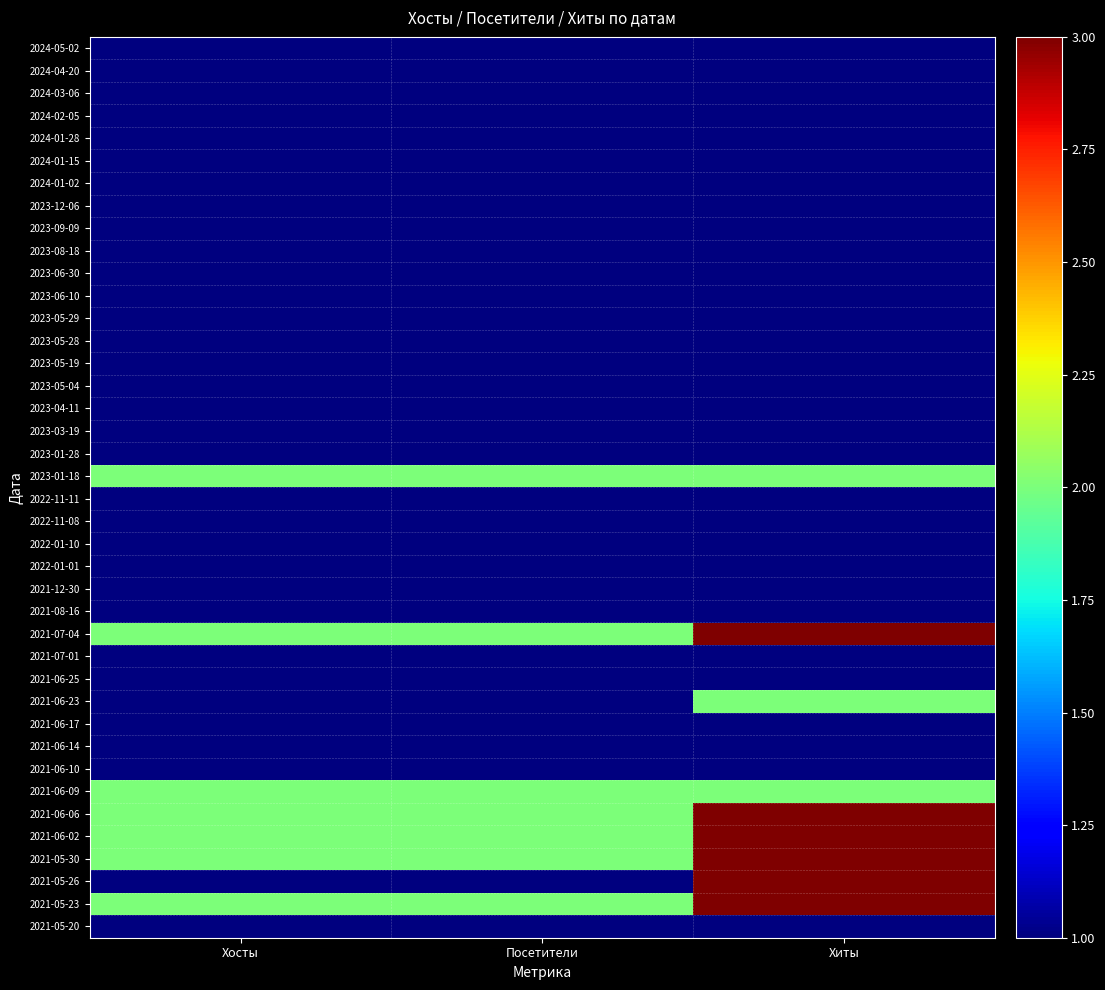

List the series in order of their peak value, lowest first.

2024-05-02, 2024-04-20, 2024-03-06, 2024-02-05, 2024-01-28, 2024-01-15, 2024-01-02, 2023-12-06, 2023-09-09, 2023-08-18, 2023-06-30, 2023-06-10, 2023-05-29, 2023-05-28, 2023-05-19, 2023-05-04, 2023-04-11, 2023-03-19, 2023-01-28, 2022-11-11, 2022-11-08, 2022-01-10, 2022-01-01, 2021-12-30, 2021-08-16, 2021-07-01, 2021-06-25, 2021-06-17, 2021-06-14, 2021-06-10, 2021-05-20, 2023-01-18, 2021-06-23, 2021-06-09, 2021-07-04, 2021-06-06, 2021-06-02, 2021-05-30, 2021-05-26, 2021-05-23